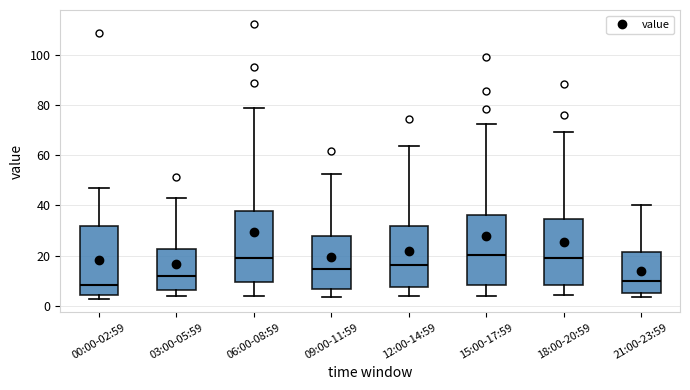

Reading left to right, transcribe this box plot: for each box, give where its median line is, the range the box spans, and where its two whiskers end, as read against the y-axis. The values are not printed on the chart, so give them approximately, as read against the axis.

00:00-02:59: median 8, box 4 to 32, whiskers 2 to 48
03:00-05:59: median 12, box 6 to 22, whiskers 4 to 42
06:00-08:59: median 20, box 10 to 38, whiskers 4 to 78
09:00-11:59: median 14, box 6 to 28, whiskers 4 to 52
12:00-14:59: median 16, box 8 to 32, whiskers 4 to 64
15:00-17:59: median 20, box 8 to 36, whiskers 4 to 72
18:00-20:59: median 20, box 8 to 34, whiskers 4 to 70
21:00-23:59: median 10, box 6 to 22, whiskers 4 to 40